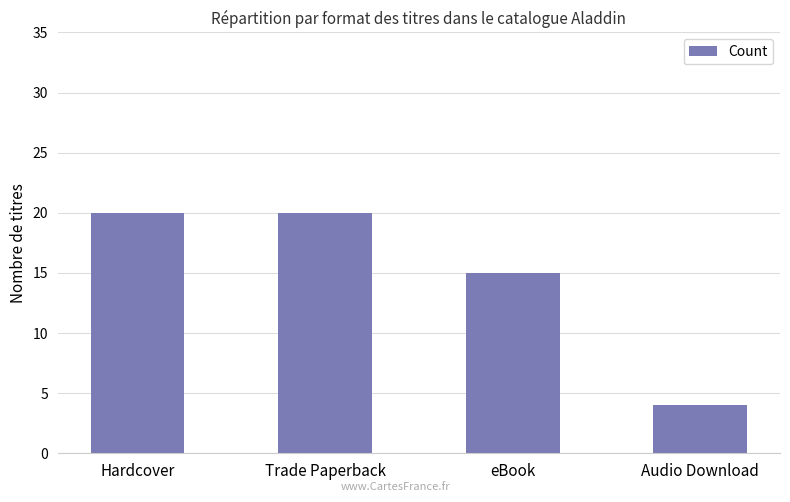

What is the value of the 3rd bar from the left?

15